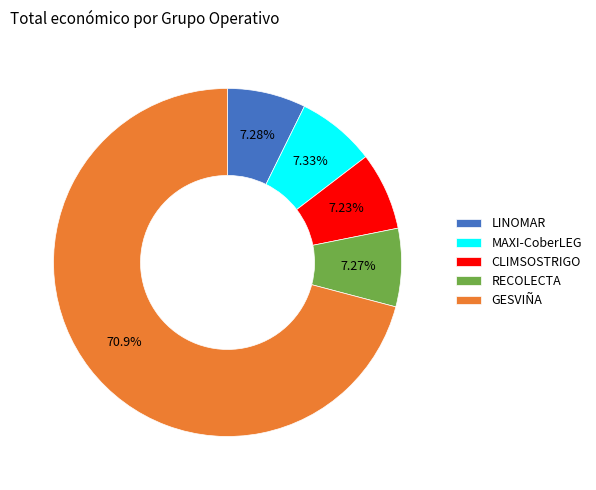

How many slices are in this pie chart?

5